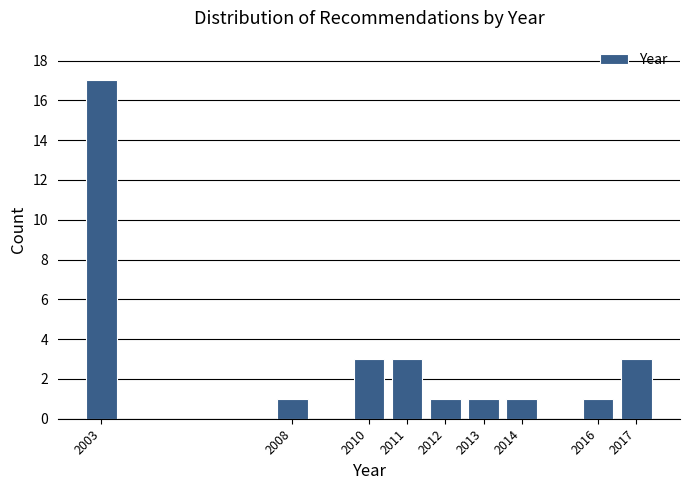

Reading right to left, extract all data points from this chart.

3	1	1	1	1	3	3	1	17